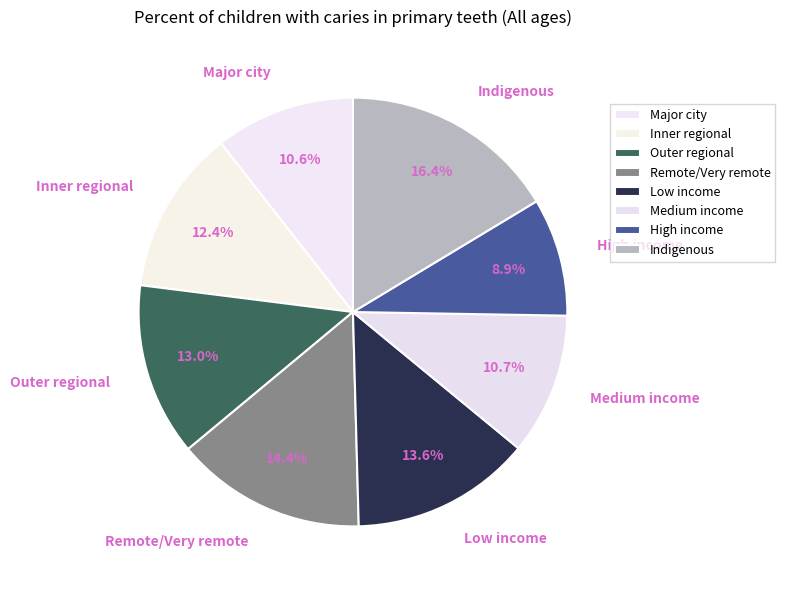

Count the number of slices in the pie.

8